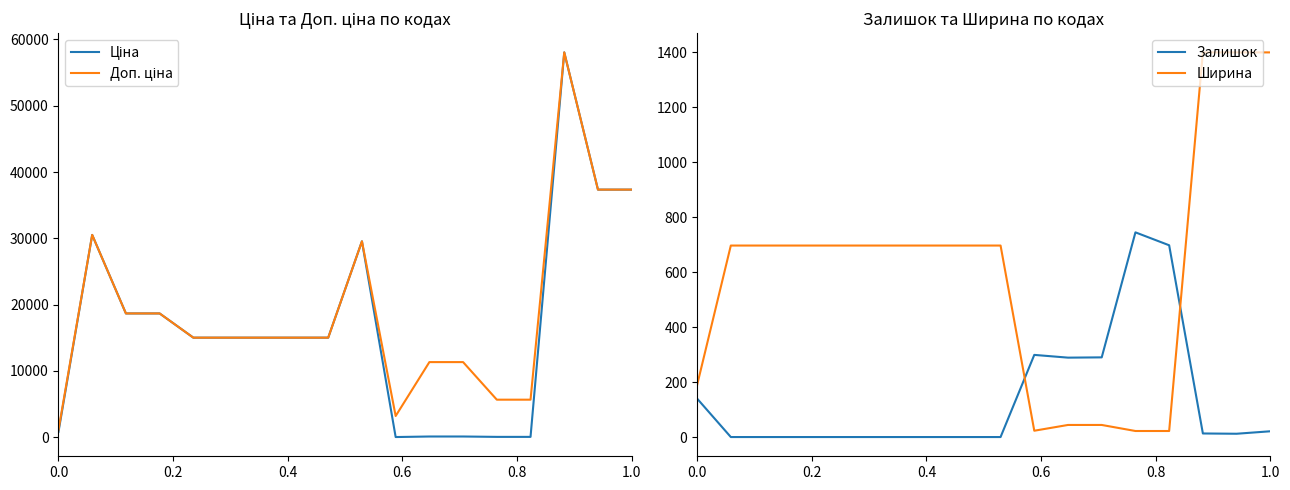

What is the highest value of the Ширина series?

1400